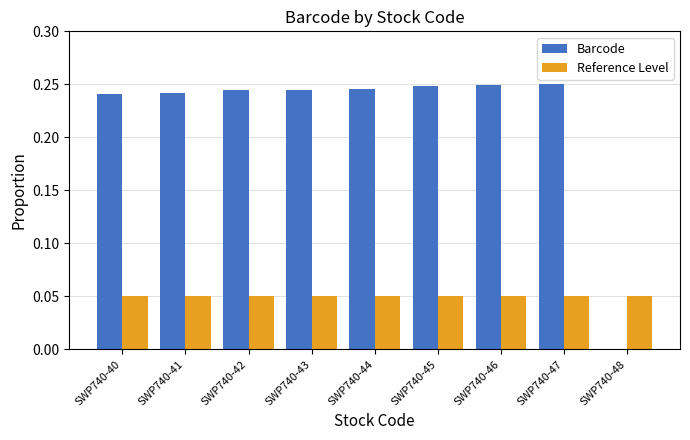

Are the bars grouped side by side (vs. stacked)?

Yes